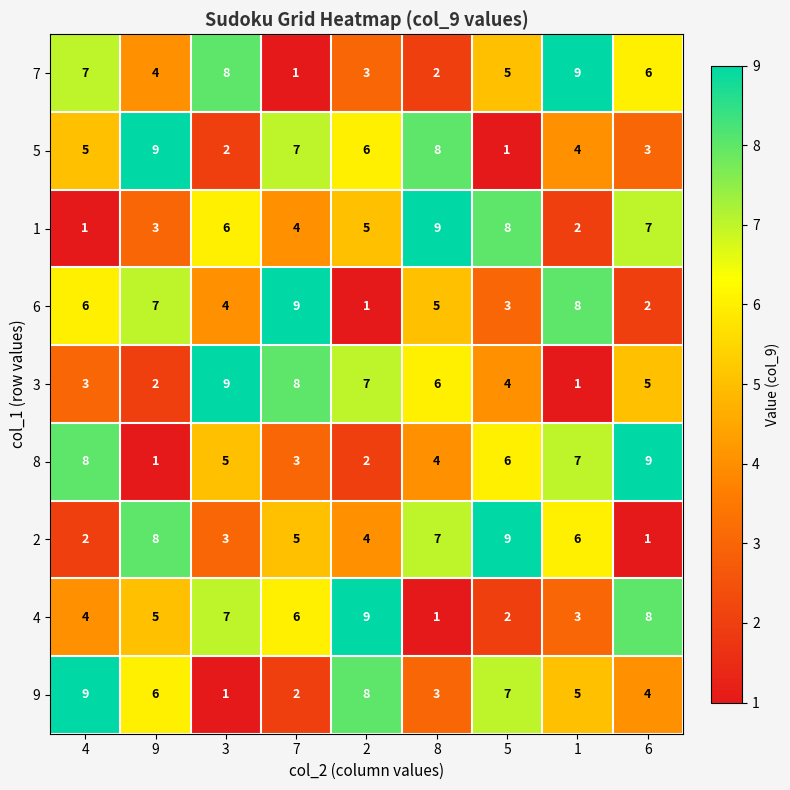

Rank the series at 2 from highest to lowest value.

4, 9, 3, 5, 1, 2, 7, 8, 6